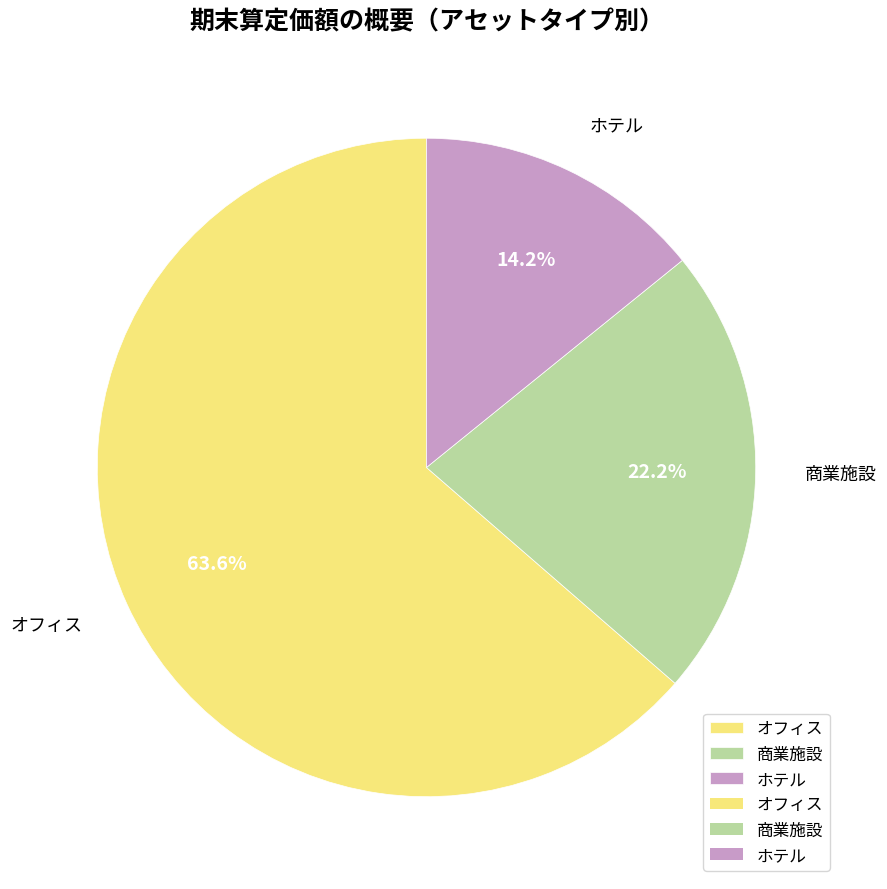

Rank the categories by value from lowest to highest.

ホテル, 商業施設, オフィス